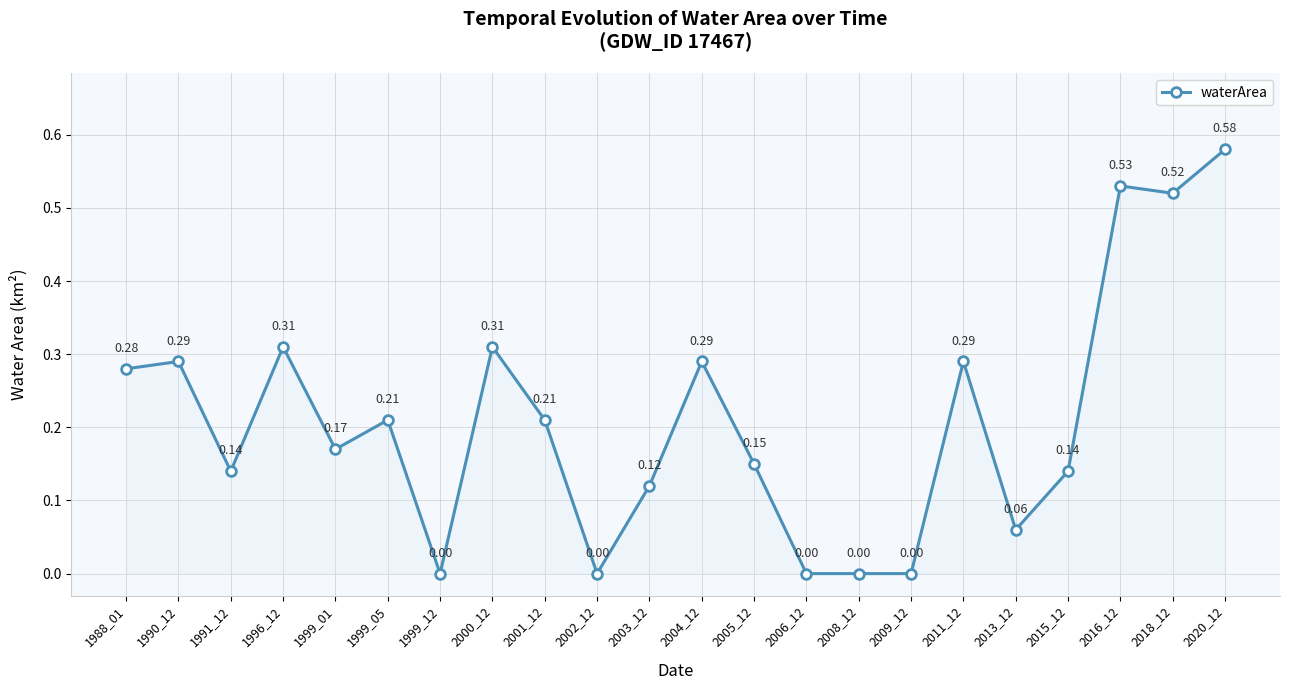

Where is the first local minimum?

1991_12